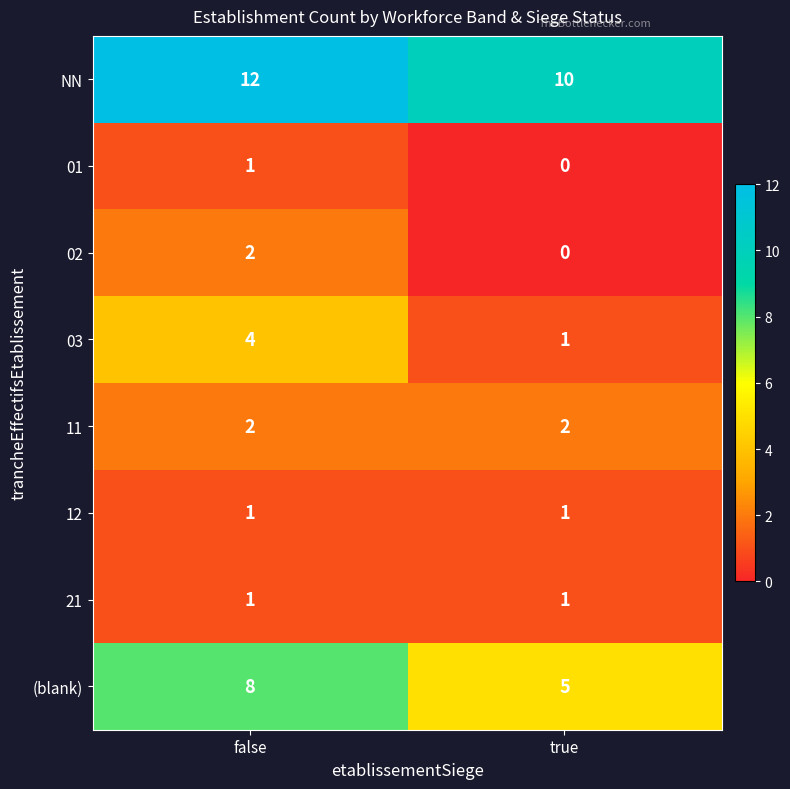

At which category is the sum across all series the highest?

false